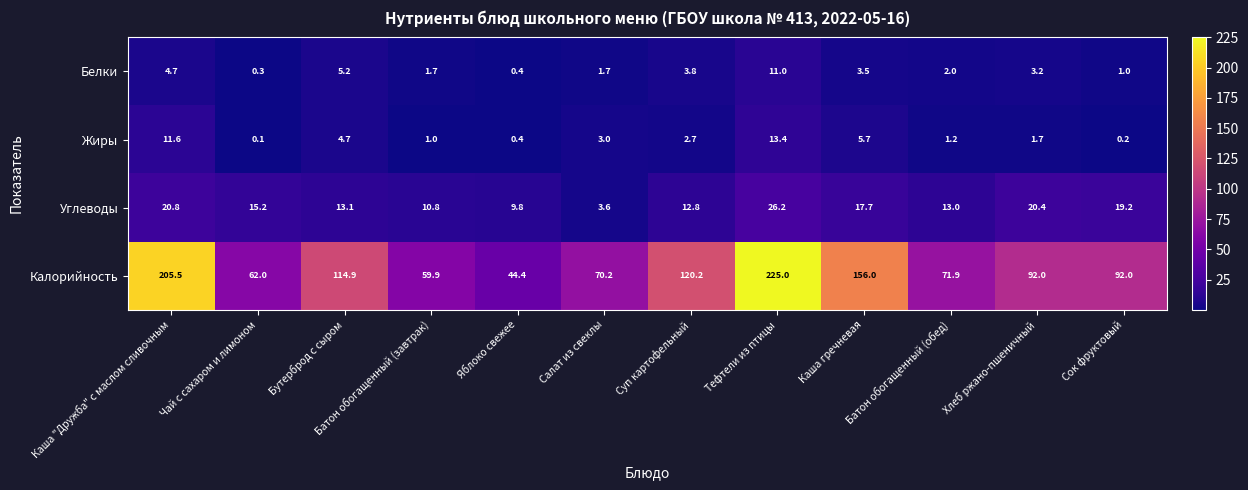

At which label is Белки closest to 5?

Бутерброд с сыром